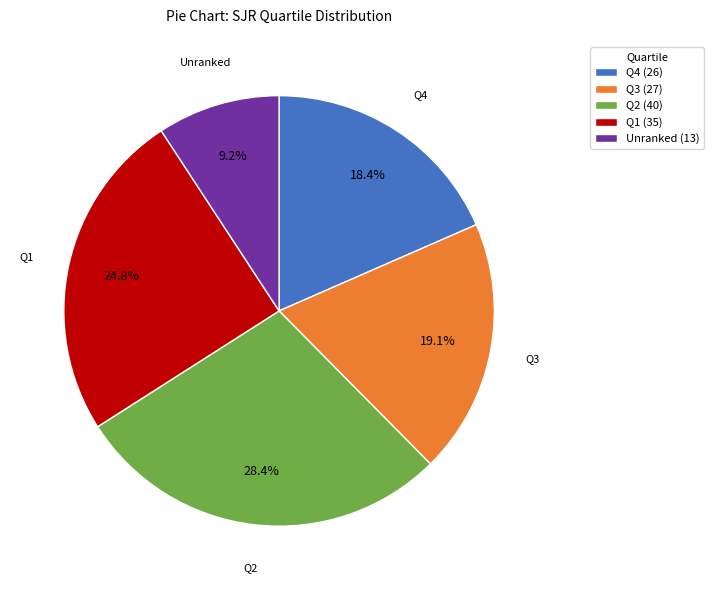

Approximately how many times larger is the value at Q1 (35) compared to Unranked (13)?

2.7